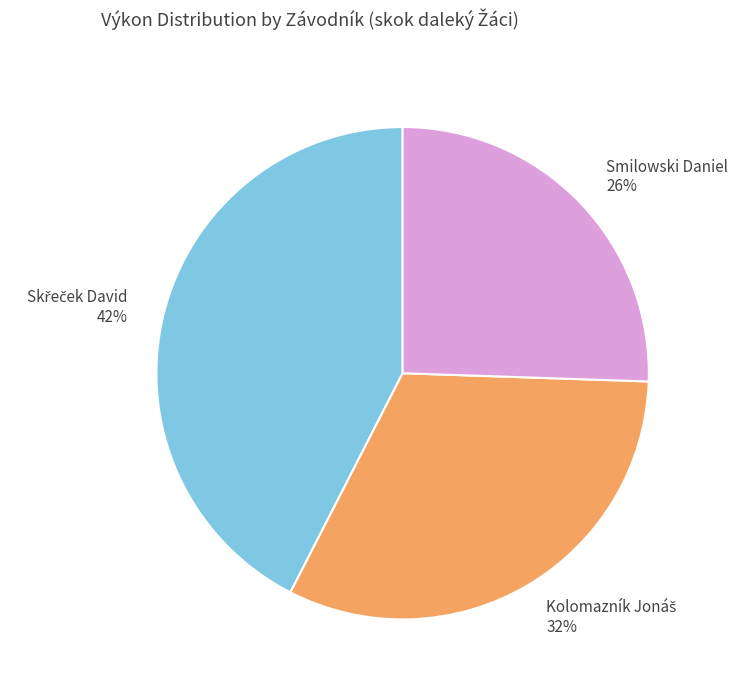

Is it true that Smilowski Daniel is 35% of the pie?

False